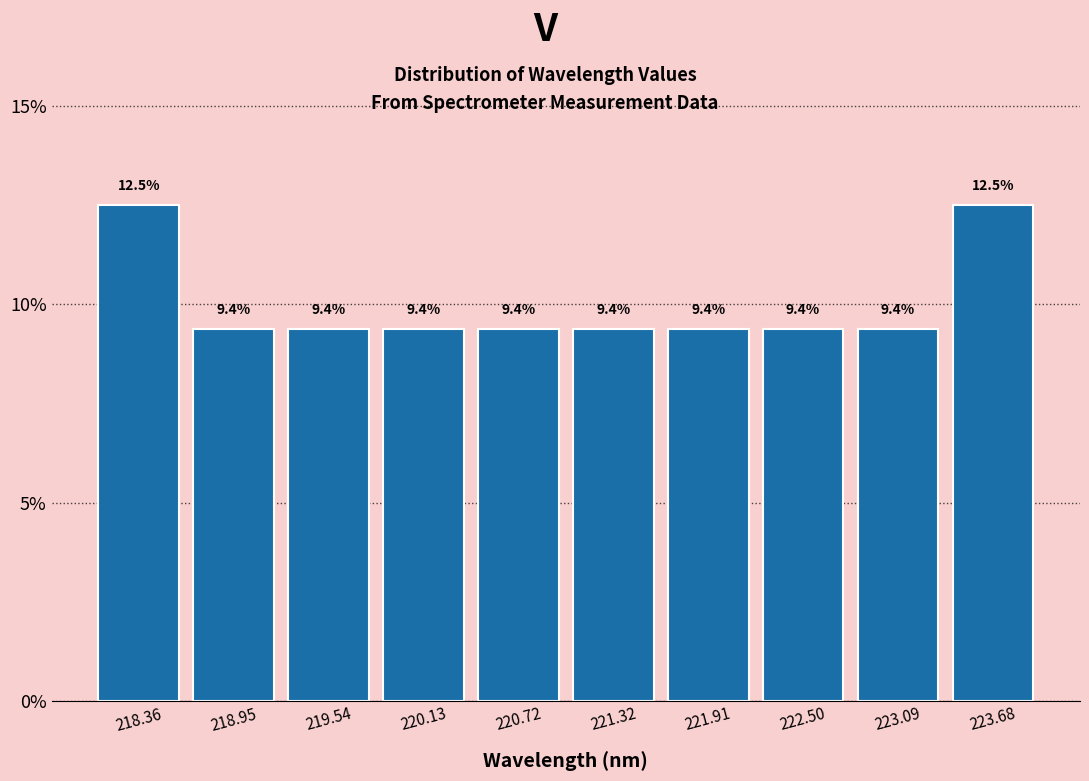

Reading left to right, list every bar in this chart as the range it spans on the x-axis followed by its height. The bar edges are not printed on the chart, so give them approximately, as read against the axis.

218.1 to 218.7: 12.5
218.7 to 219.2: 9.4
219.2 to 219.8: 9.4
219.8 to 220.4: 9.4
220.4 to 221.0: 9.4
221.0 to 221.6: 9.4
221.6 to 222.2: 9.4
222.2 to 222.8: 9.4
222.8 to 223.4: 9.4
223.4 to 224.0: 12.5